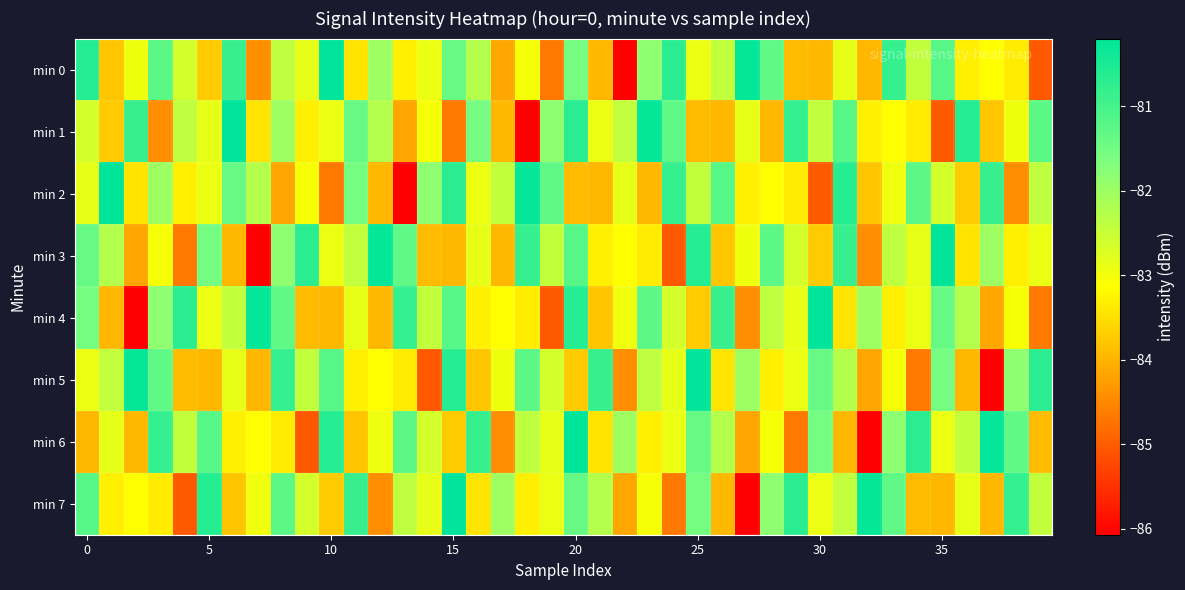

Reading left to right, what are all the values shown in this chart?

min 0: -80.6	-83.8	-83.0	-81.3	-82.6	-83.7	-80.8	-84.4	-82.4	-82.9	-80.2	-83.4	-82.0	-83.3	-82.9	-81.4	-82.3	-84.1	-83.0	-84.7	-81.6	-84.0	-86.1	-81.8	-80.7	-82.9	-82.4	-80.3	-81.3	-83.9	-84.0	-82.9	-84.0	-80.8	-82.4	-81.2	-83.3	-83.1	-83.3	-85.0
min 1: -82.6	-83.7	-80.8	-84.4	-82.4	-82.9	-80.2	-83.4	-82.0	-83.3	-82.9	-81.4	-82.3	-84.1	-83.0	-84.7	-81.6	-84.0	-86.1	-81.8	-80.7	-82.9	-82.4	-80.3	-81.3	-83.9	-84.0	-82.9	-84.0	-80.8	-82.4	-81.2	-83.3	-83.1	-83.3	-85.0	-80.6	-83.8	-83.0	-81.3
min 2: -82.9	-80.2	-83.4	-82.0	-83.3	-82.9	-81.4	-82.3	-84.1	-83.0	-84.7	-81.6	-84.0	-86.1	-81.8	-80.7	-82.9	-82.4	-80.3	-81.3	-83.9	-84.0	-82.9	-84.0	-80.8	-82.4	-81.2	-83.3	-83.1	-83.3	-85.0	-80.6	-83.8	-83.0	-81.3	-82.6	-83.7	-80.8	-84.4	-82.4
min 3: -81.4	-82.3	-84.1	-83.0	-84.7	-81.6	-84.0	-86.1	-81.8	-80.7	-82.9	-82.4	-80.3	-81.3	-83.9	-84.0	-82.9	-84.0	-80.8	-82.4	-81.2	-83.3	-83.1	-83.3	-85.0	-80.6	-83.8	-83.0	-81.3	-82.6	-83.7	-80.8	-84.4	-82.4	-82.9	-80.2	-83.4	-82.0	-83.3	-82.9
min 4: -81.6	-84.0	-86.1	-81.8	-80.7	-82.9	-82.4	-80.3	-81.3	-83.9	-84.0	-82.9	-84.0	-80.8	-82.4	-81.2	-83.3	-83.1	-83.3	-85.0	-80.6	-83.8	-83.0	-81.3	-82.6	-83.7	-80.8	-84.4	-82.4	-82.9	-80.2	-83.4	-82.0	-83.3	-82.9	-81.4	-82.3	-84.1	-83.0	-84.7
min 5: -82.9	-82.4	-80.3	-81.3	-83.9	-84.0	-82.9	-84.0	-80.8	-82.4	-81.2	-83.3	-83.1	-83.3	-85.0	-80.6	-83.8	-83.0	-81.3	-82.6	-83.7	-80.8	-84.4	-82.4	-82.9	-80.2	-83.4	-82.0	-83.3	-82.9	-81.4	-82.3	-84.1	-83.0	-84.7	-81.6	-84.0	-86.1	-81.8	-80.7
min 6: -84.0	-82.9	-84.0	-80.8	-82.4	-81.2	-83.3	-83.1	-83.3	-85.0	-80.6	-83.8	-83.0	-81.3	-82.6	-83.7	-80.8	-84.4	-82.4	-82.9	-80.2	-83.4	-82.0	-83.3	-82.9	-81.4	-82.3	-84.1	-83.0	-84.7	-81.6	-84.0	-86.1	-81.8	-80.7	-82.9	-82.4	-80.3	-81.3	-83.9
min 7: -81.2	-83.3	-83.1	-83.3	-85.0	-80.6	-83.8	-83.0	-81.3	-82.6	-83.7	-80.8	-84.4	-82.4	-82.9	-80.2	-83.4	-82.0	-83.3	-82.9	-81.4	-82.3	-84.1	-83.0	-84.7	-81.6	-84.0	-86.1	-81.8	-80.7	-82.9	-82.4	-80.3	-81.3	-83.9	-84.0	-82.9	-84.0	-80.8	-82.4